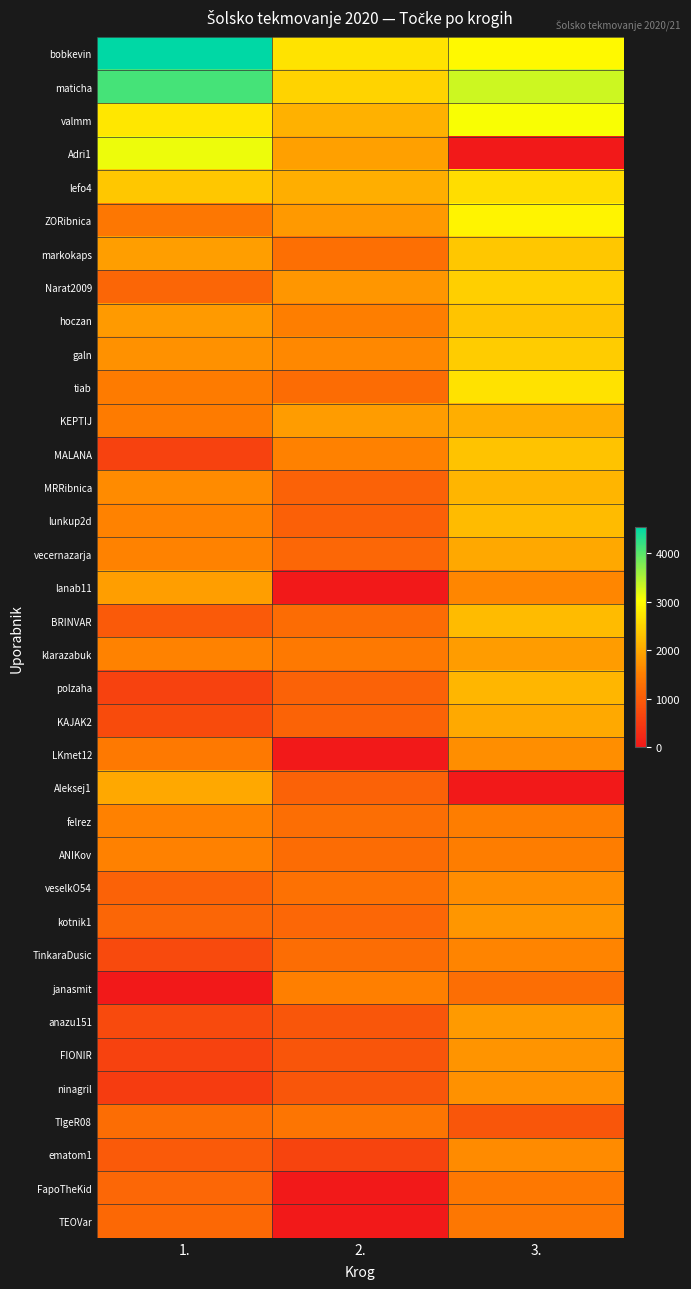

How many distinct data groups are displayed?

36